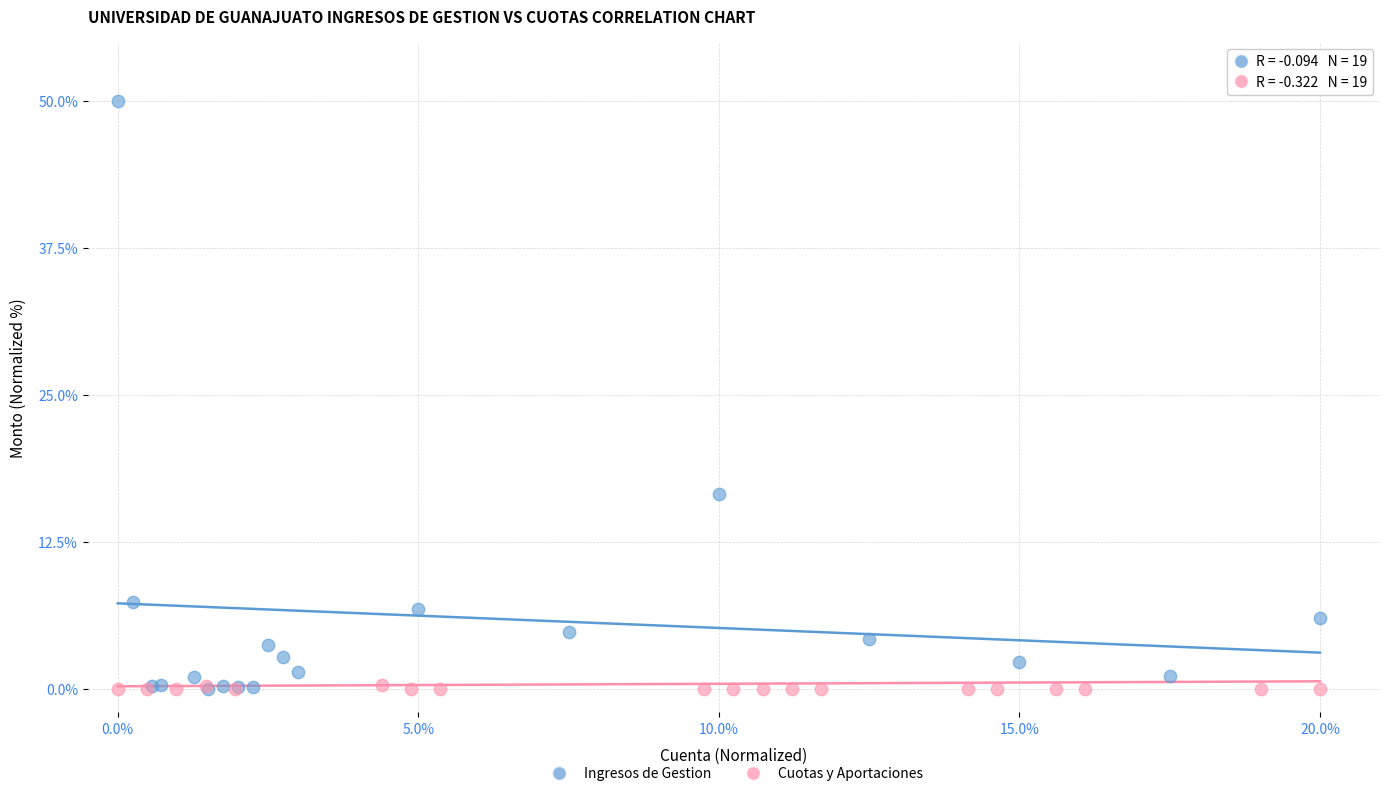

Which series contains the highest Y value?

Ingresos de Gestion